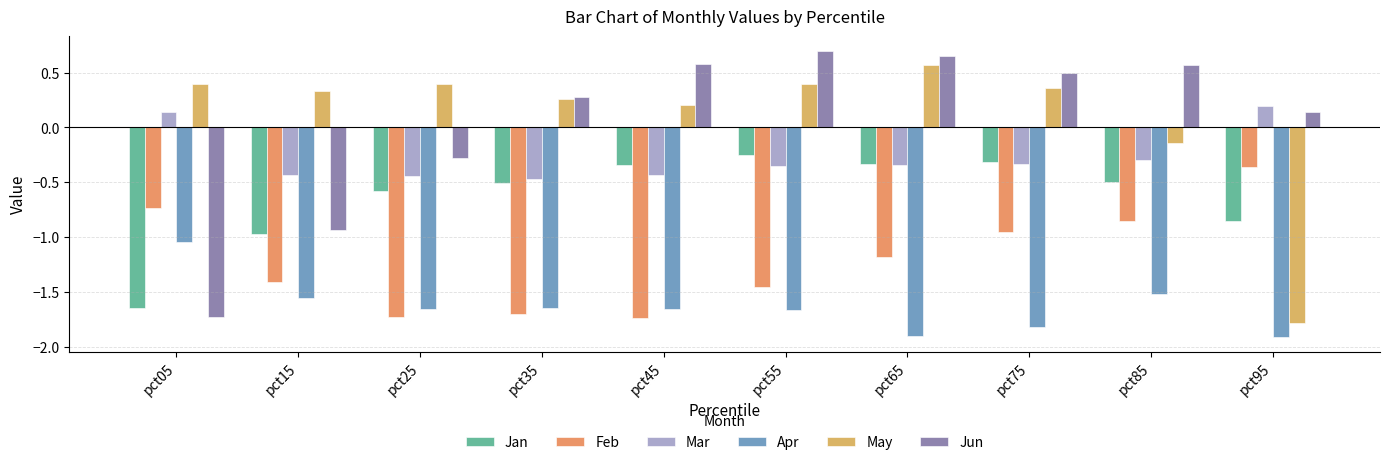

At pct75, list the series in order from largest to smallest.

Jun, May, Jan, Mar, Feb, Apr